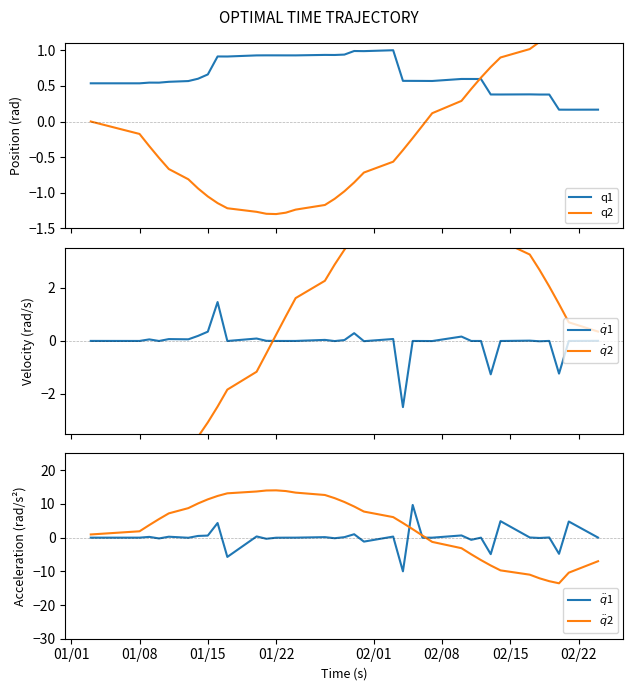

What is the minimum value for q1?

0.2